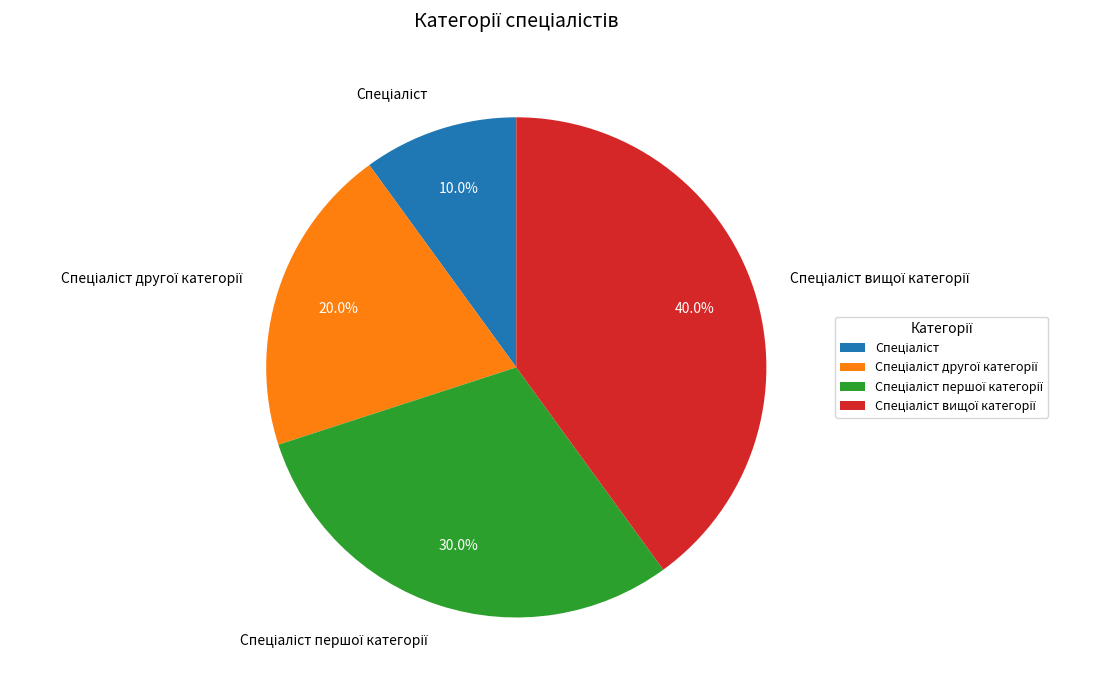

Count the number of slices in the pie.

4